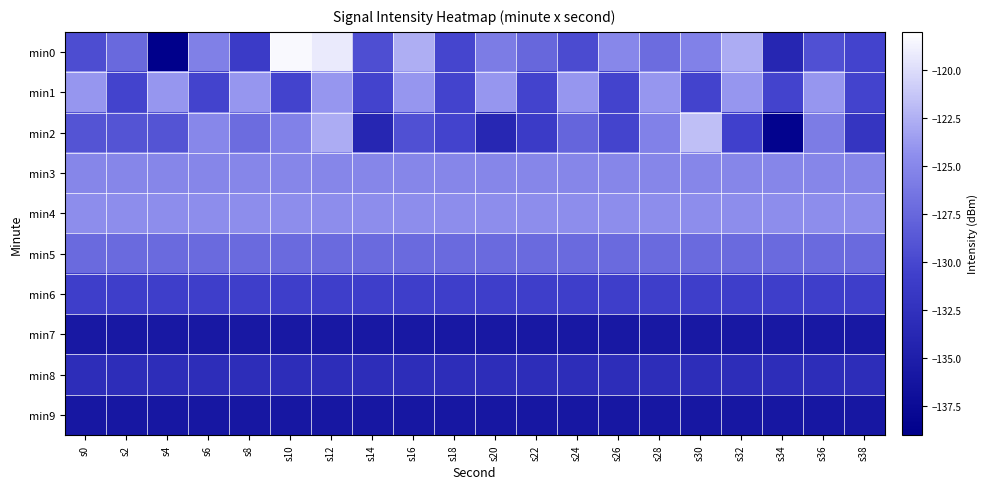

At which category does the chart reach its peak across all series?

s10